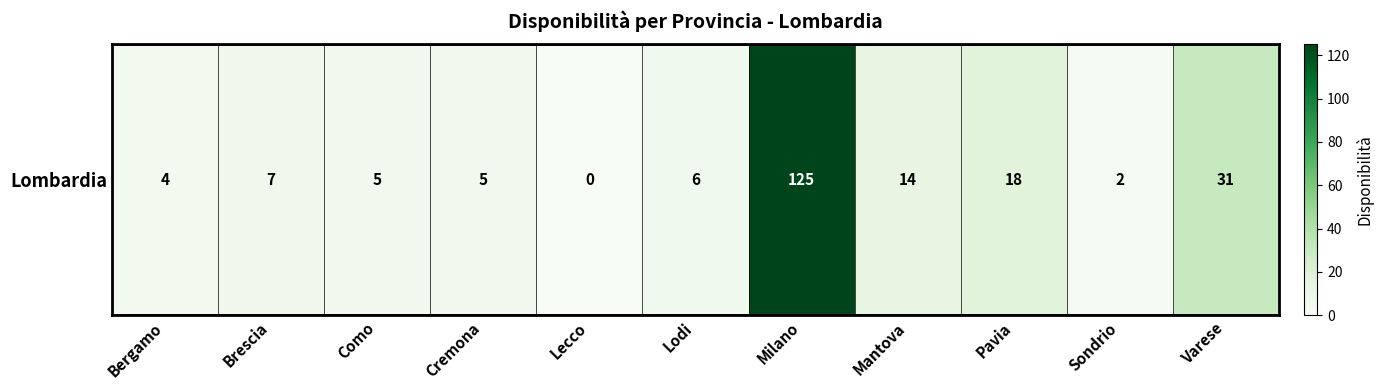

True or false: the data shows 1 at Sondrio.

False